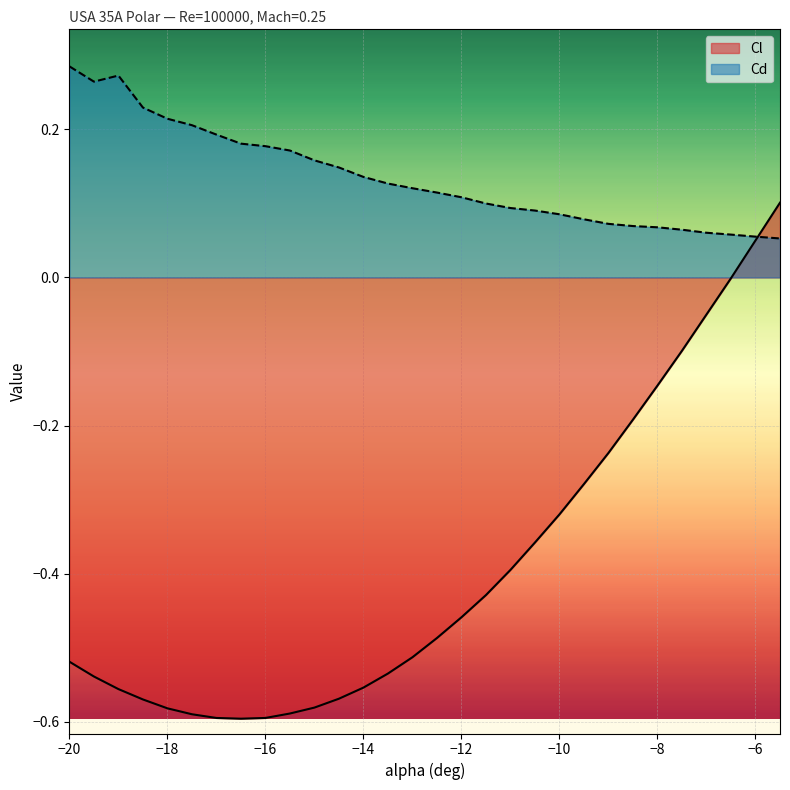

Between -19.5 and -14, which is larger?

-19.5